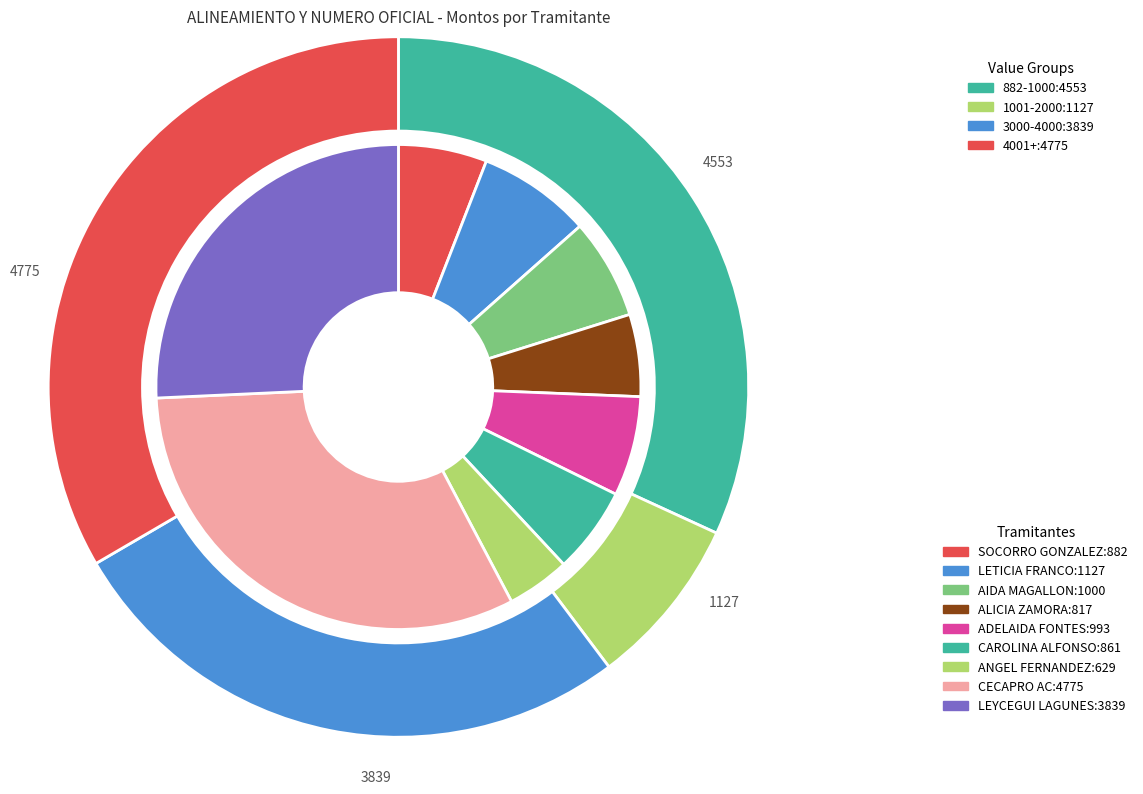

To the nearest percent, what percentage of the pie is LETICIA FRANCO LANDA?

8%